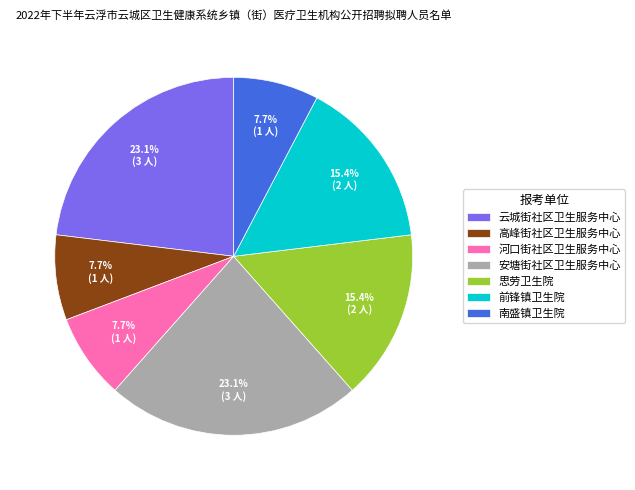

Approximately how many times larger is the value at 安塘街社区卫生服务中心 compared to 南盛镇卫生院?

3.0